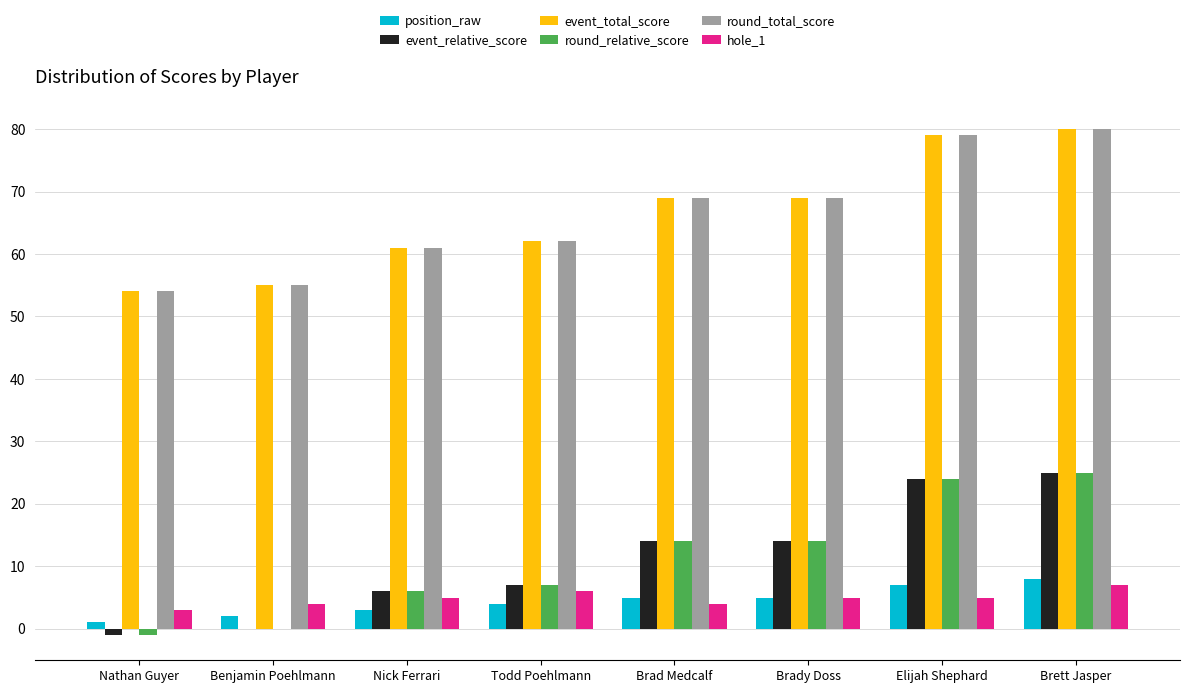

What is the sum of all event_relative_score values?

89